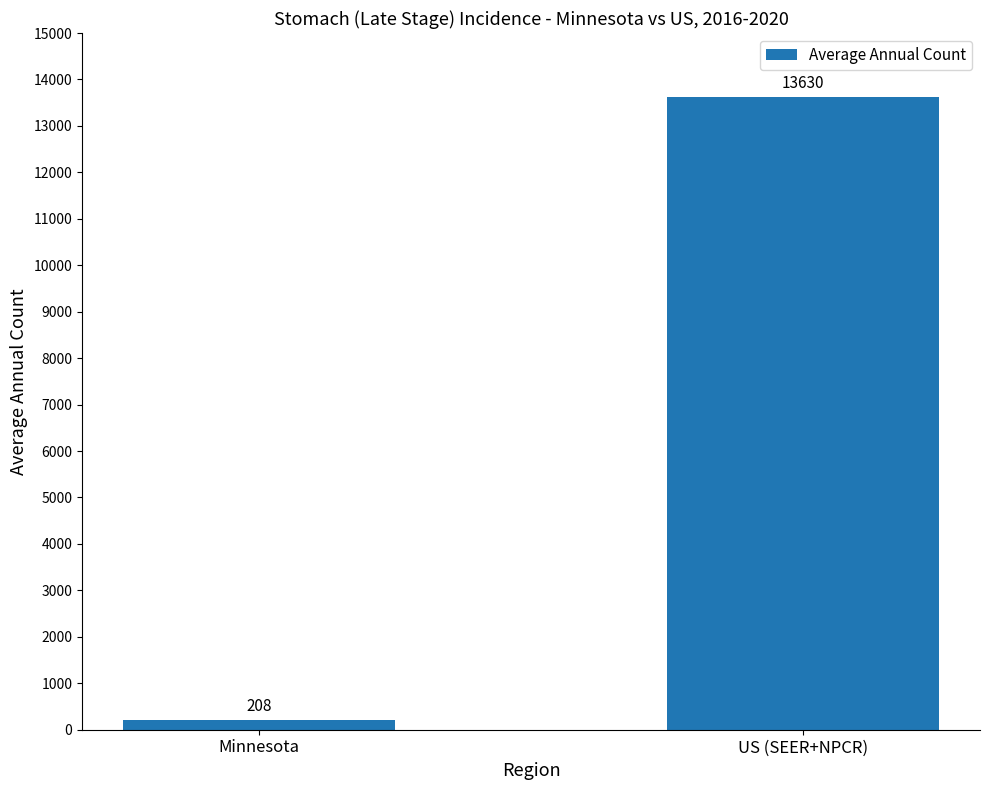

At which label is the value closest to 6919?

Minnesota